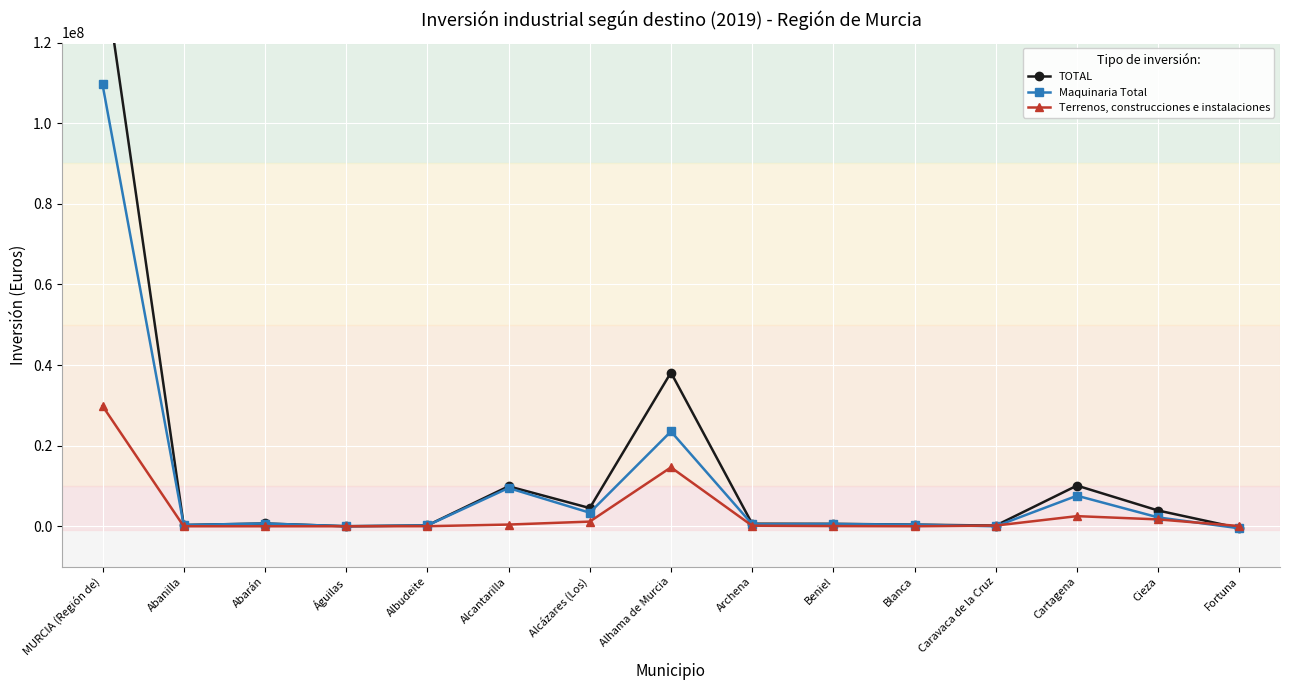

What is the total value across all series at Caravaca de la Cruz?

356440.0